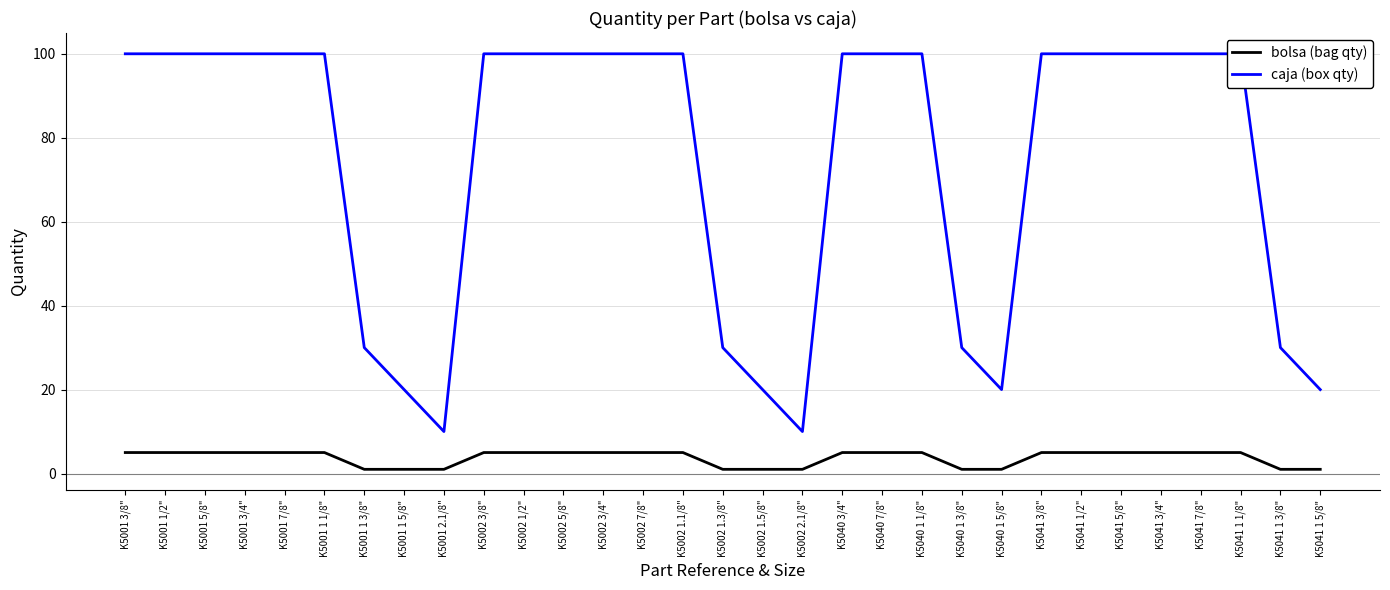

Which label corresponds to the smallest value in the chart?

K5001 1 3/8"